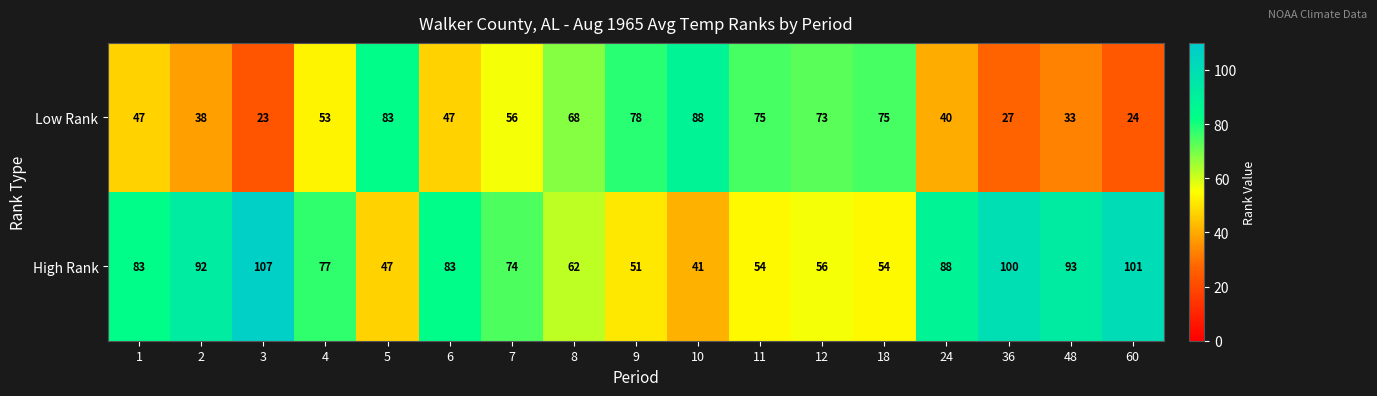

What is the difference between the highest and lowest values at 48?

60